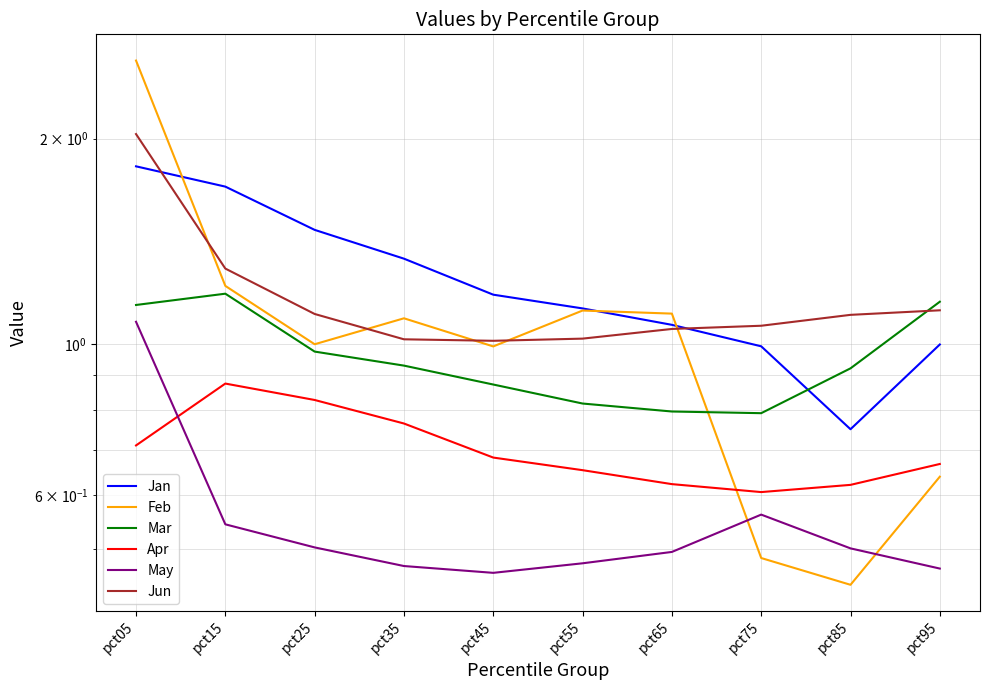

Which has a higher value, pct25 or pct75?

pct25